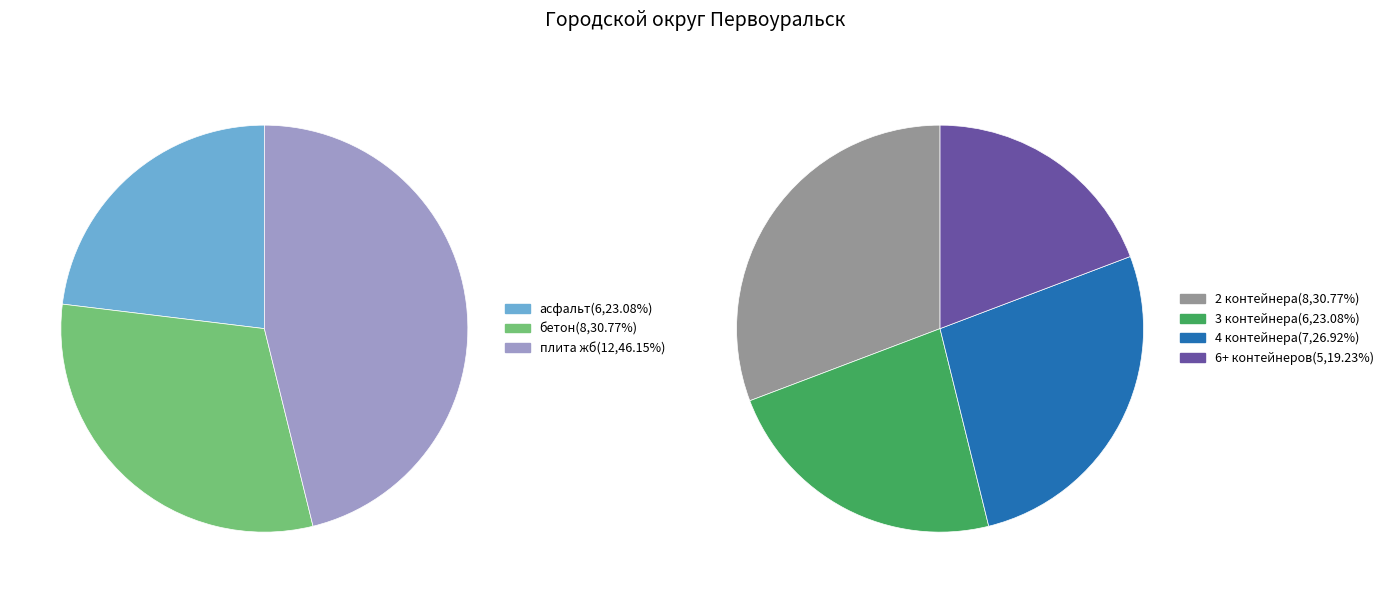

Is it true that плита железобетонная is 39% of the pie?

False